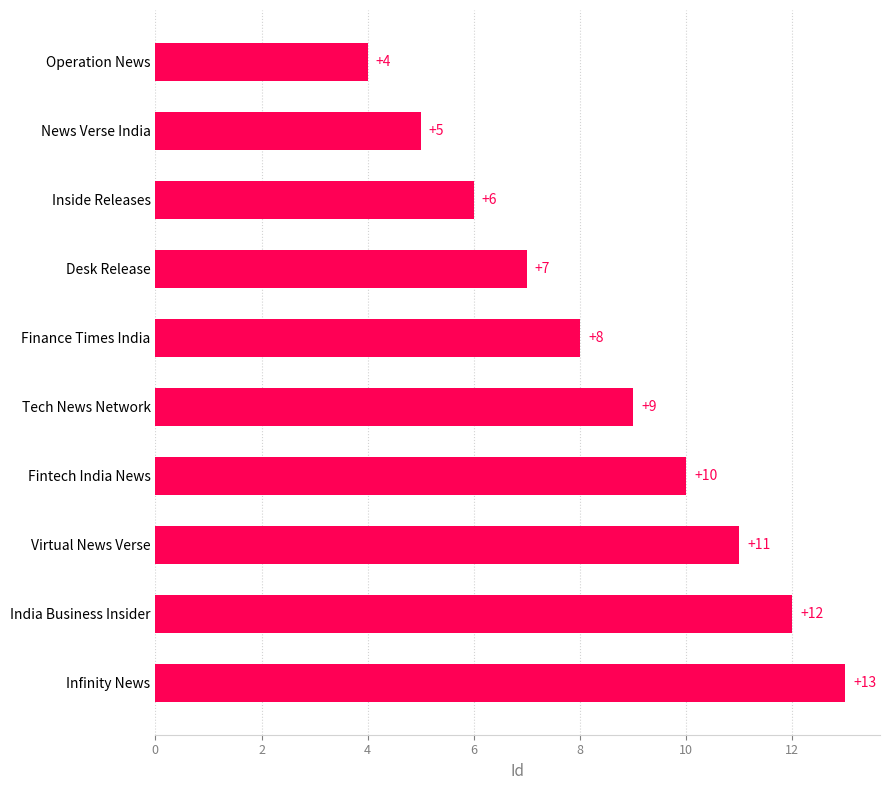

What is the sum of all values?

85